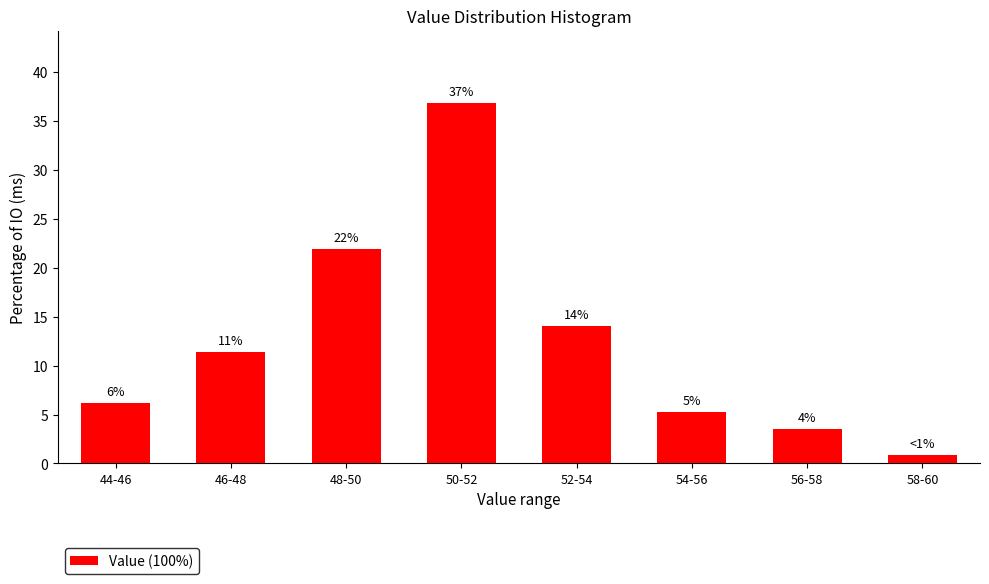

Are the bars horizontal?

No